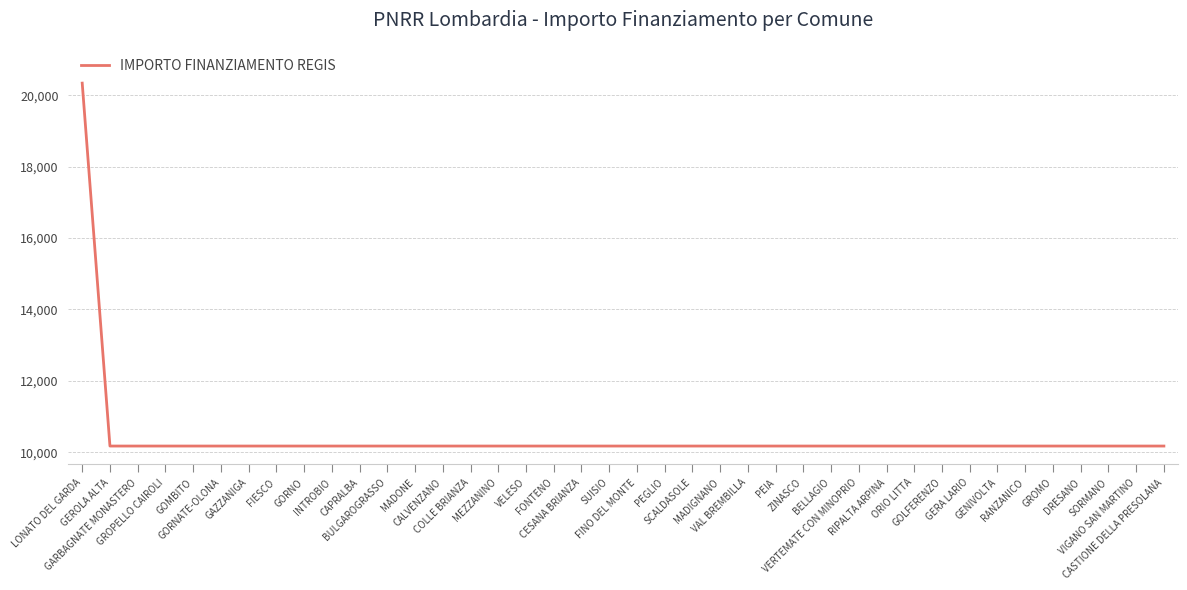

What is the minimum value shown in the chart?

10172